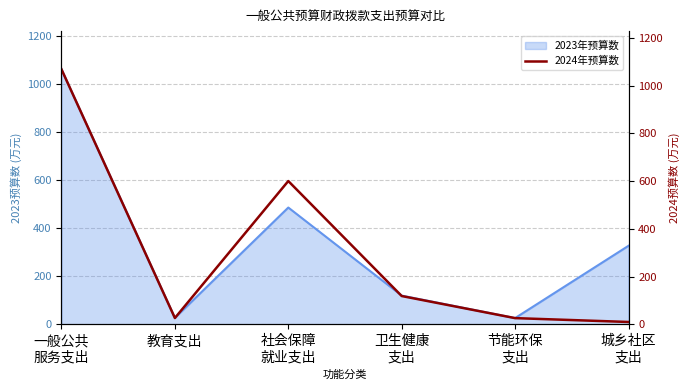

What is the change in value from 卫生健康
支出 to 节能环保
支出?

-92.6